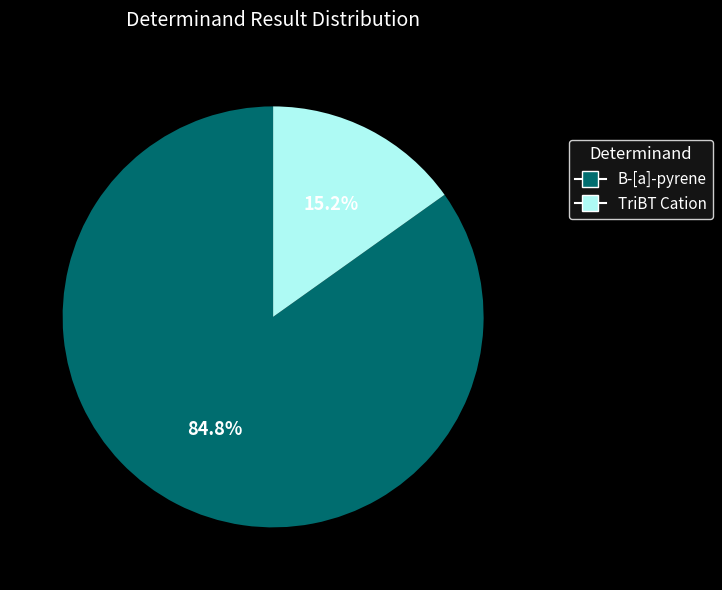

The B-[a]-pyrene slice represents 85% of the pie. True or false?

True